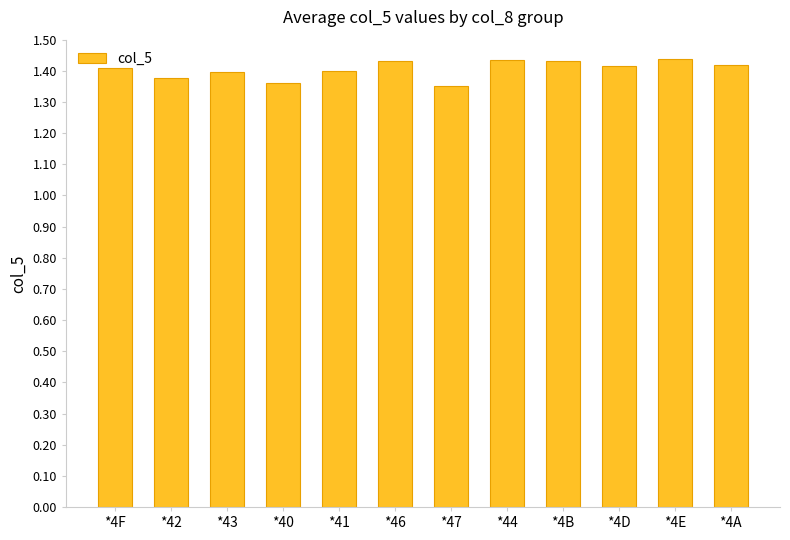

What is the label of the 7th bar from the left?

*47